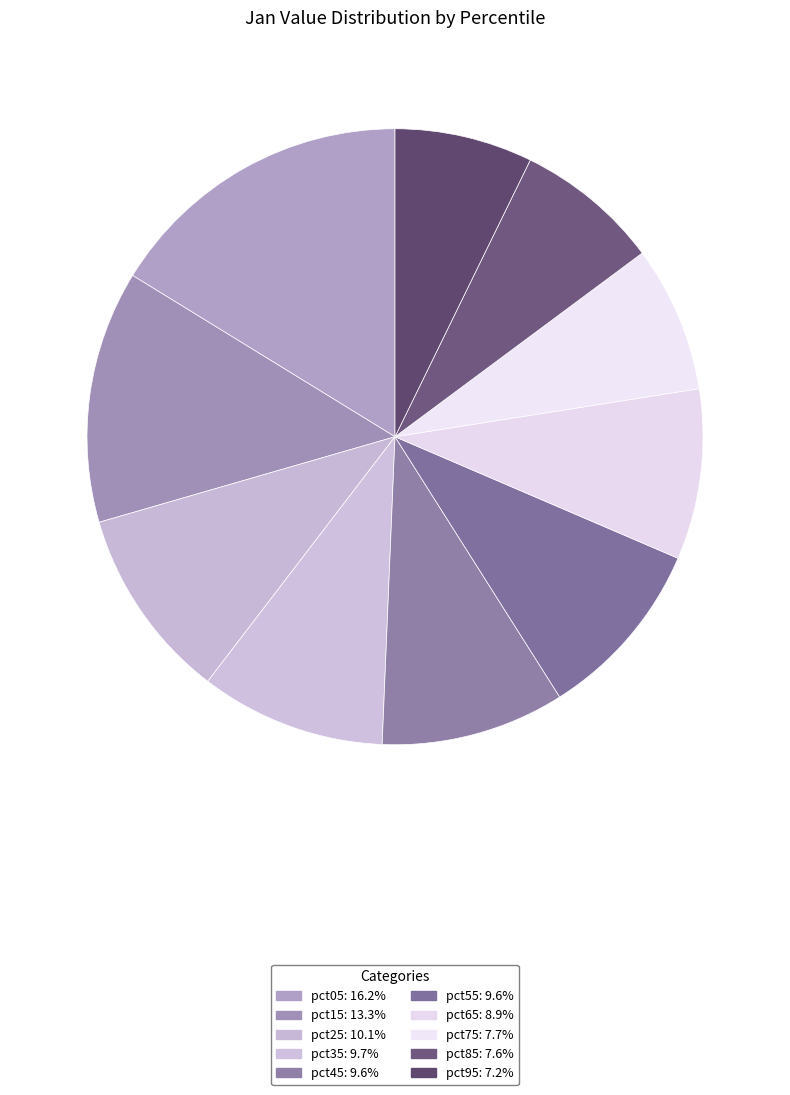

What is the largest slice in the pie chart?

pct05